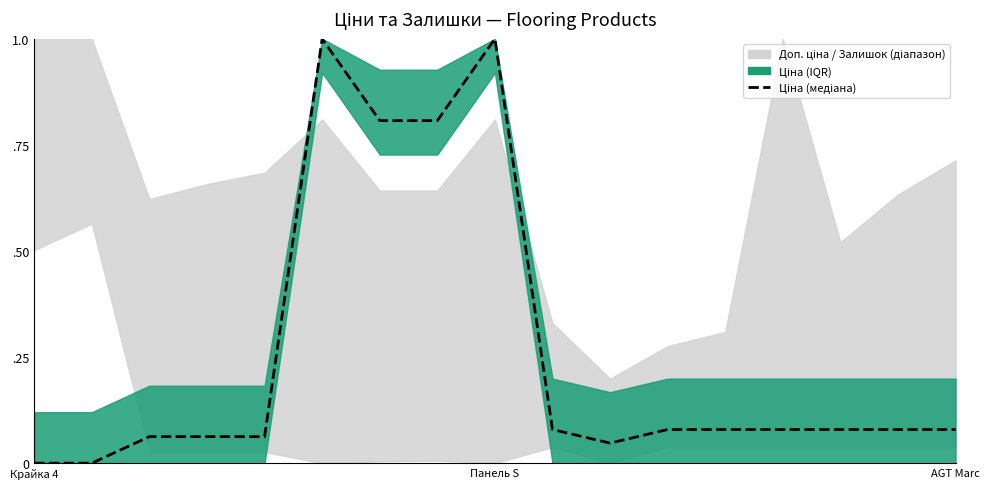

What is the difference between the second highest and second lowest values?

1.0